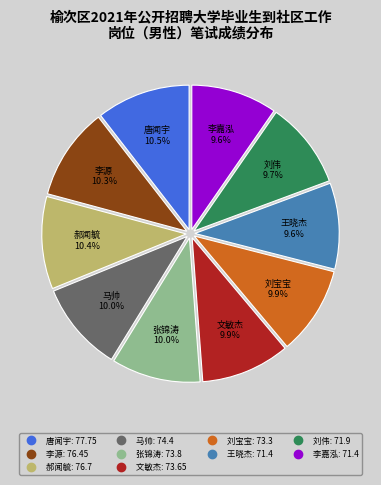

Is it true that 文敏杰 is 18% of the pie?

False